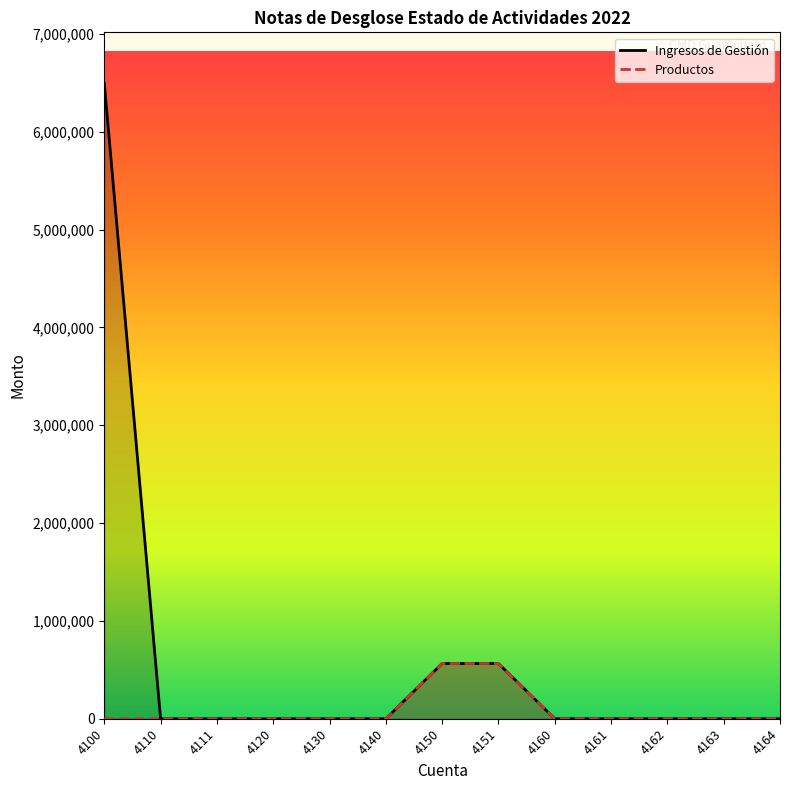

What is the total value across all series at 4151?

1128924.3